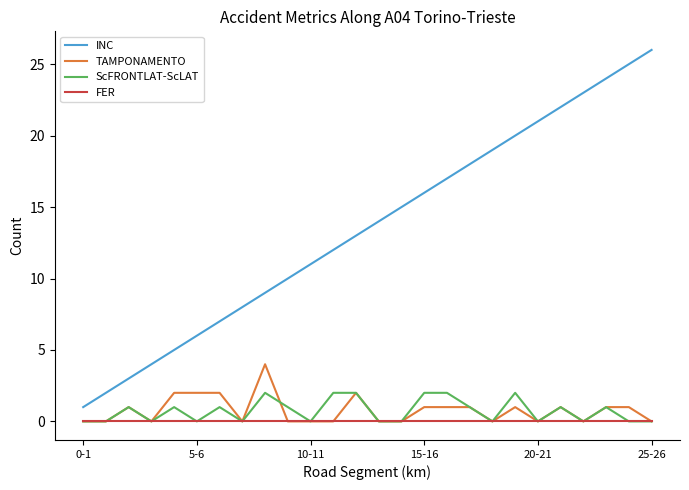

True or false: INC has more than 2 interior local peaks.

False